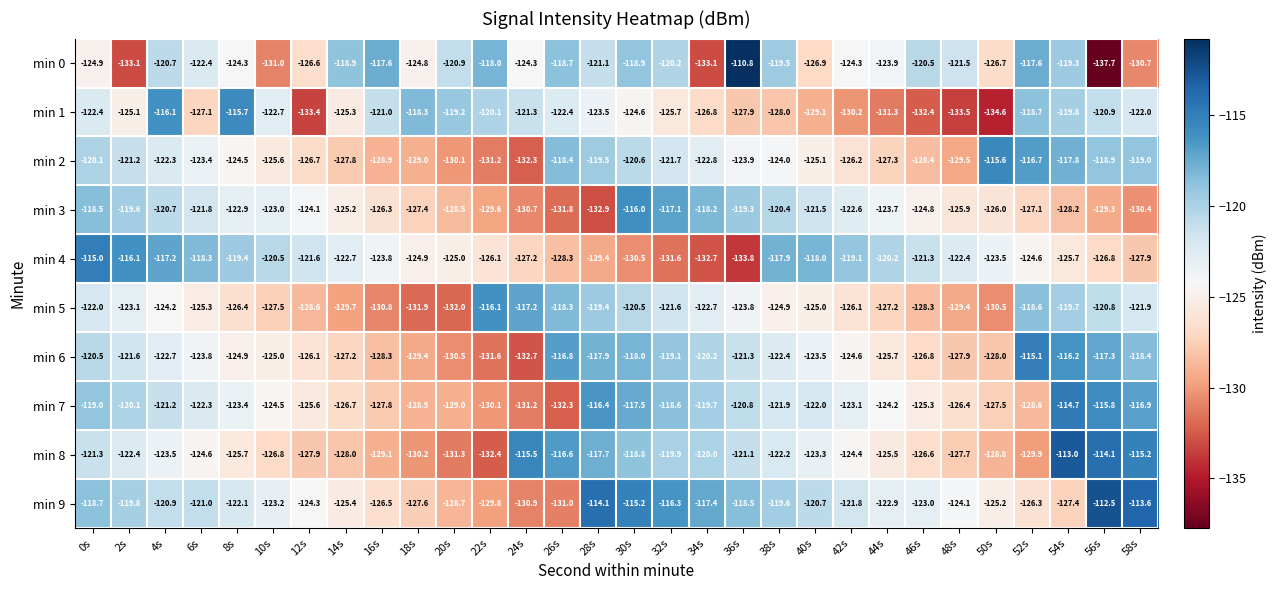

What is the spread (max minus min) of values at 10s?

10.5